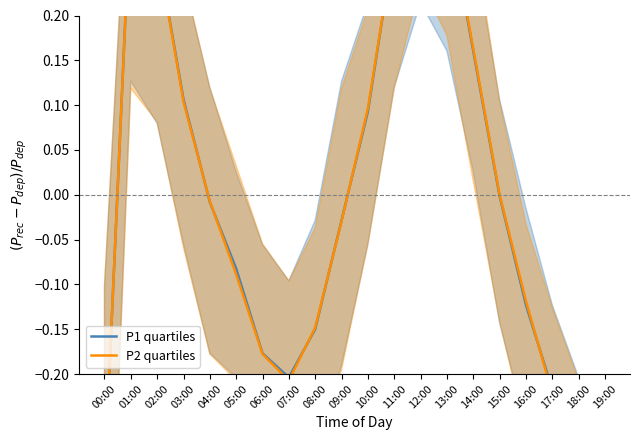

Rank the series by their average value, from highest to lowest.

P1 quartiles, P2 quartiles